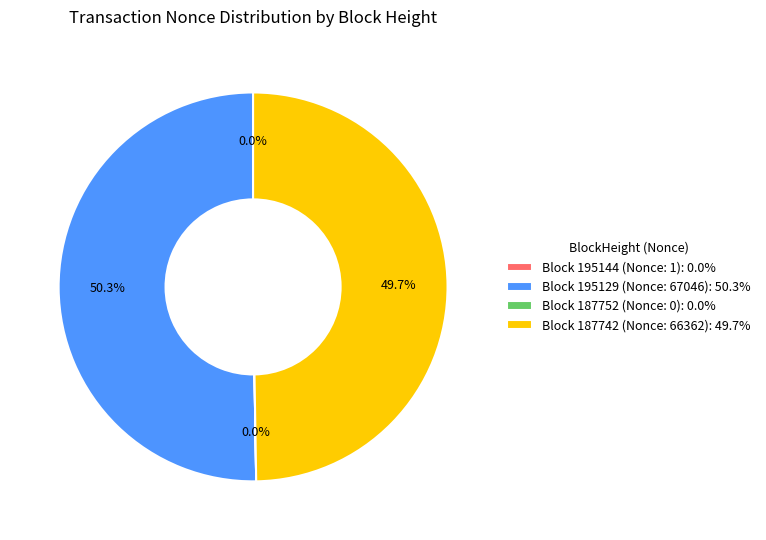

What is the largest slice in the pie chart?

Block 195129 (Nonce: 67046): 50.3%